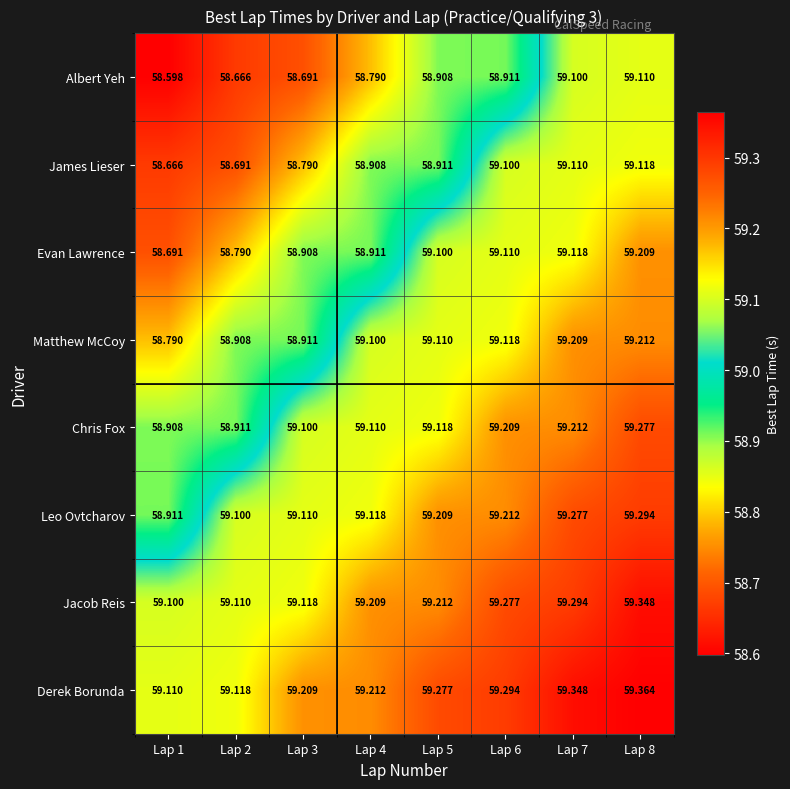

Count the number of categories in the chart.

8